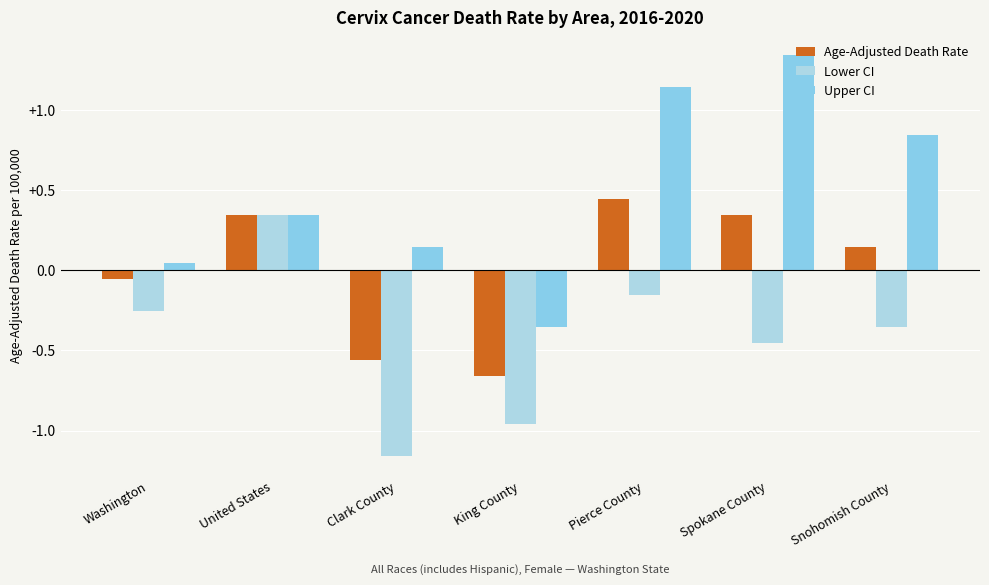

How many groups of bars are there?

7